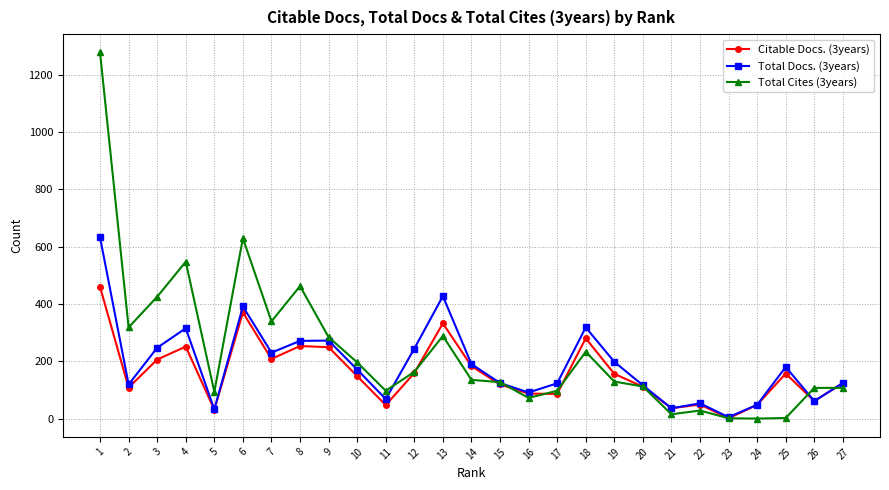

What is the spread (max minus min) of values at 25?

178